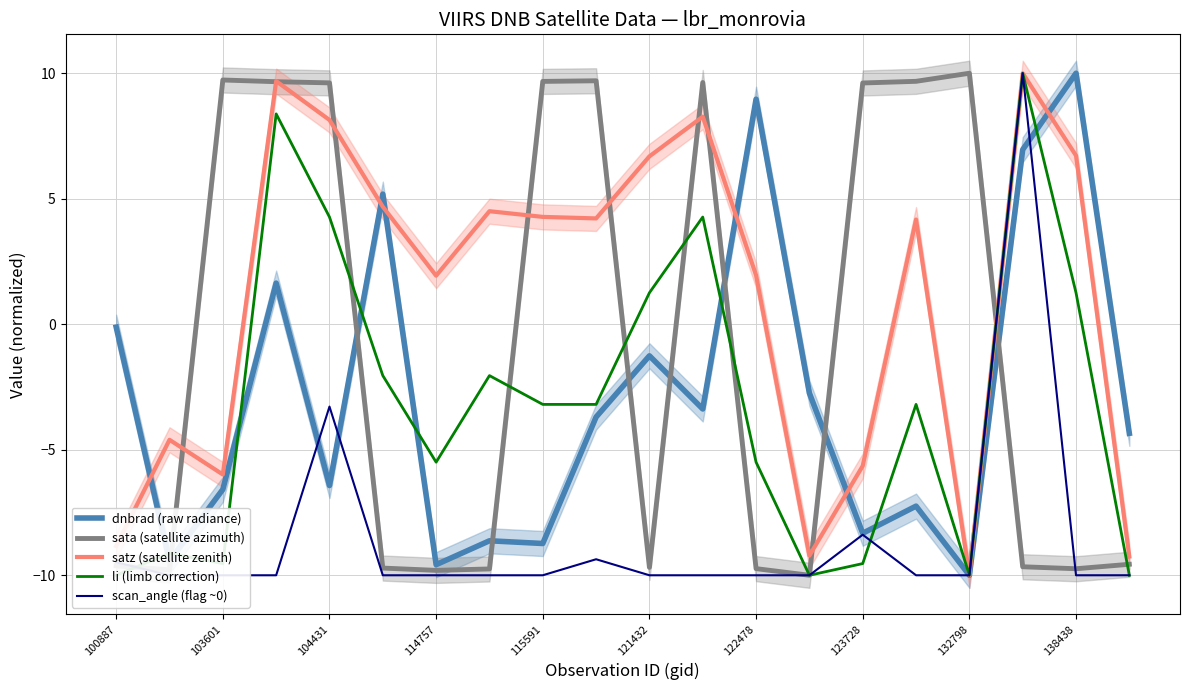

How many values in the li (limb correction) series are below -3?

12